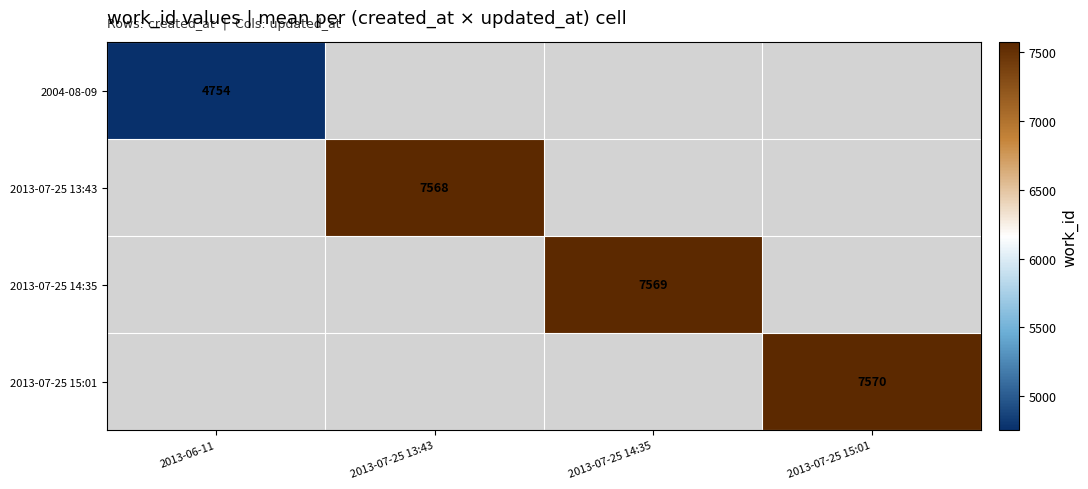

True or false: 2013-07-25 14:35 has a value of 10313 at 2013-07-25 14:35.

False